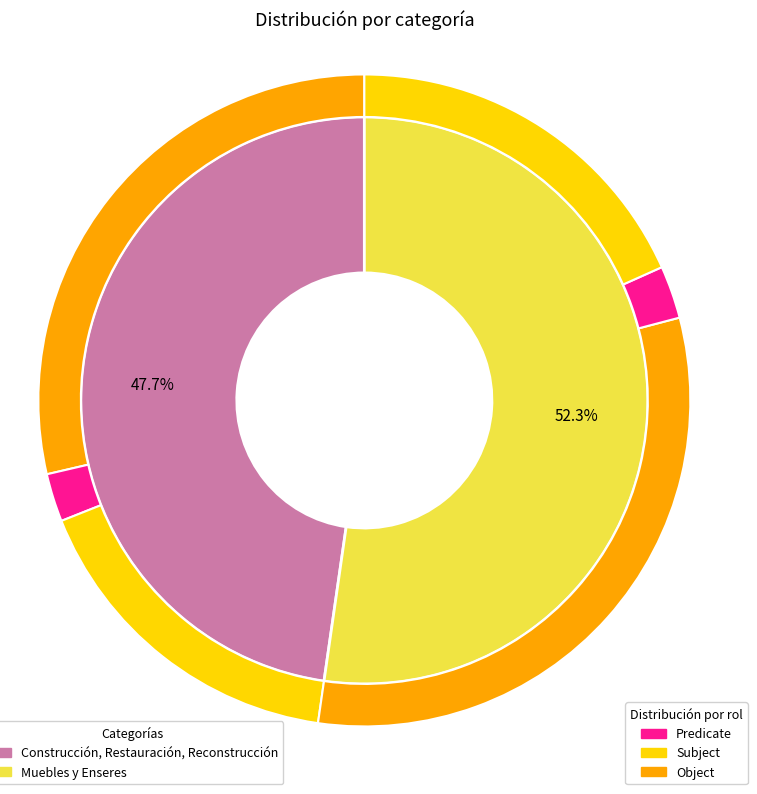

Which category has the smallest portion of the pie?

Construcción, Restauración, Reconstrucción